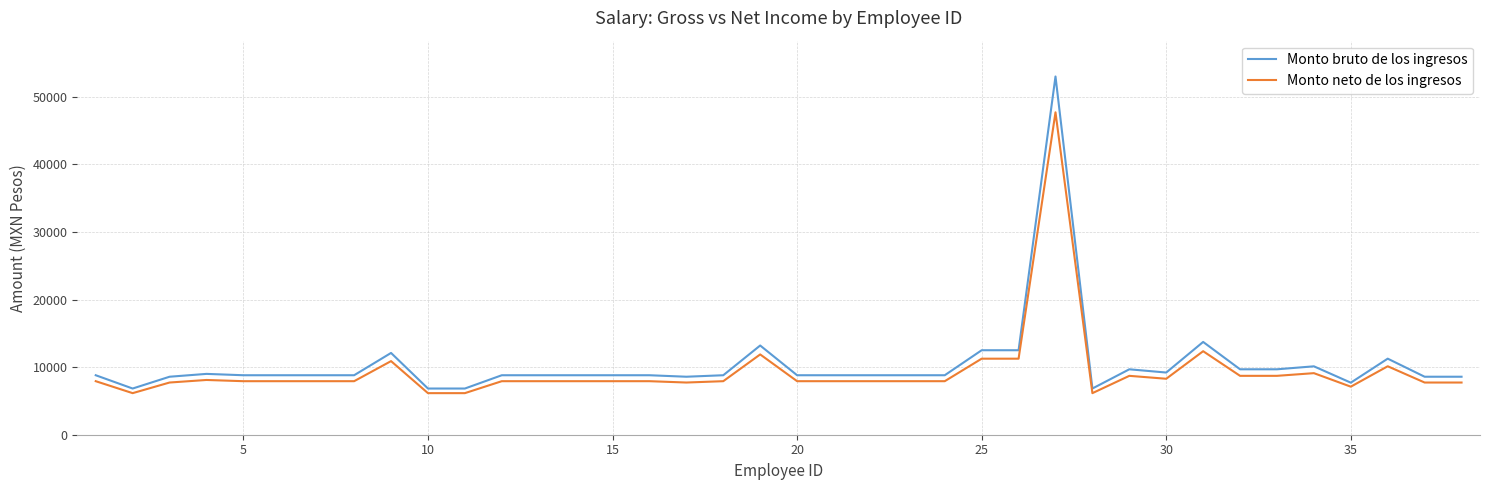

What is the difference between the second highest and minimum values in the Monto bruto de los ingresos series?

6893.7